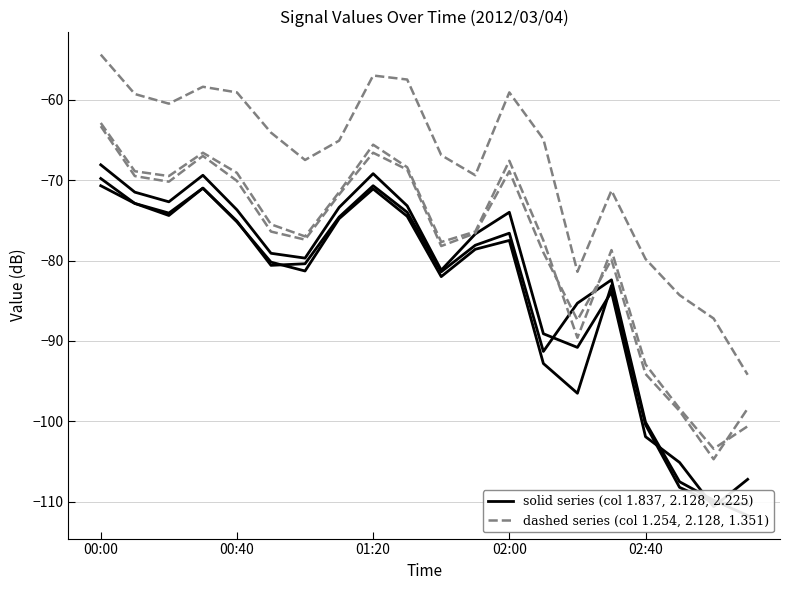

What is the average value of the col_1.837 (solid) series?

-82.5